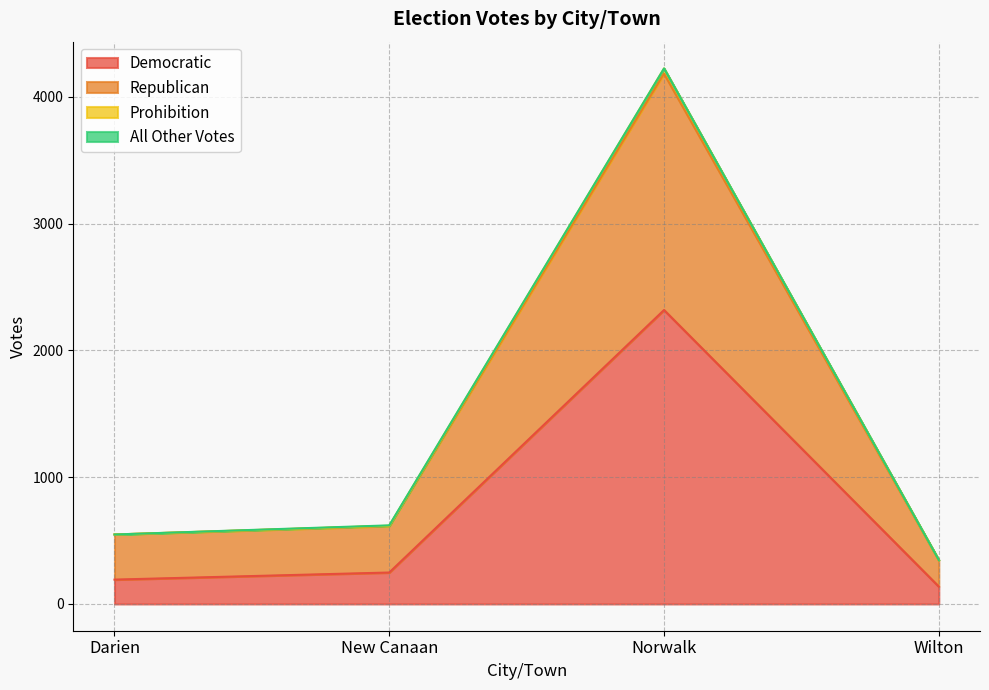

What is the lowest value of the Democratic series?

137